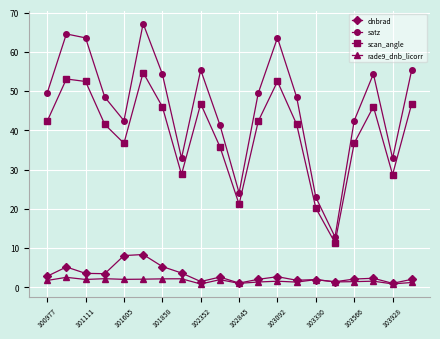

Which series has the largest total across all categories?

satz